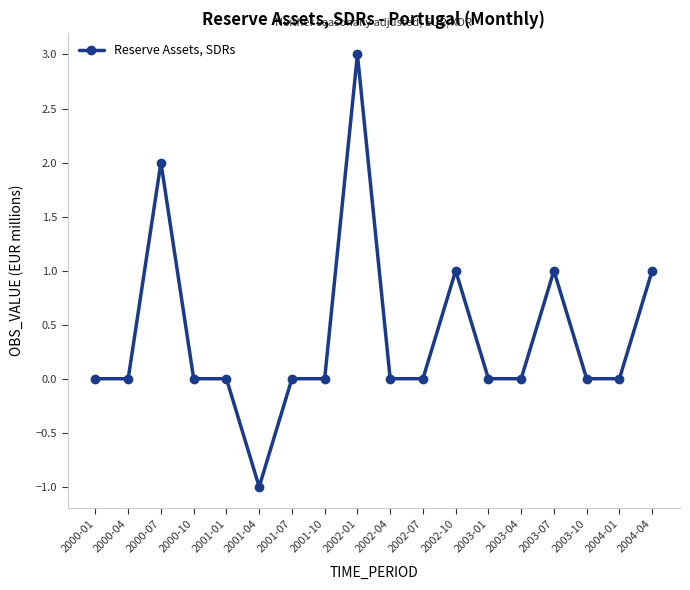

How many values are between 0 and 1?

15